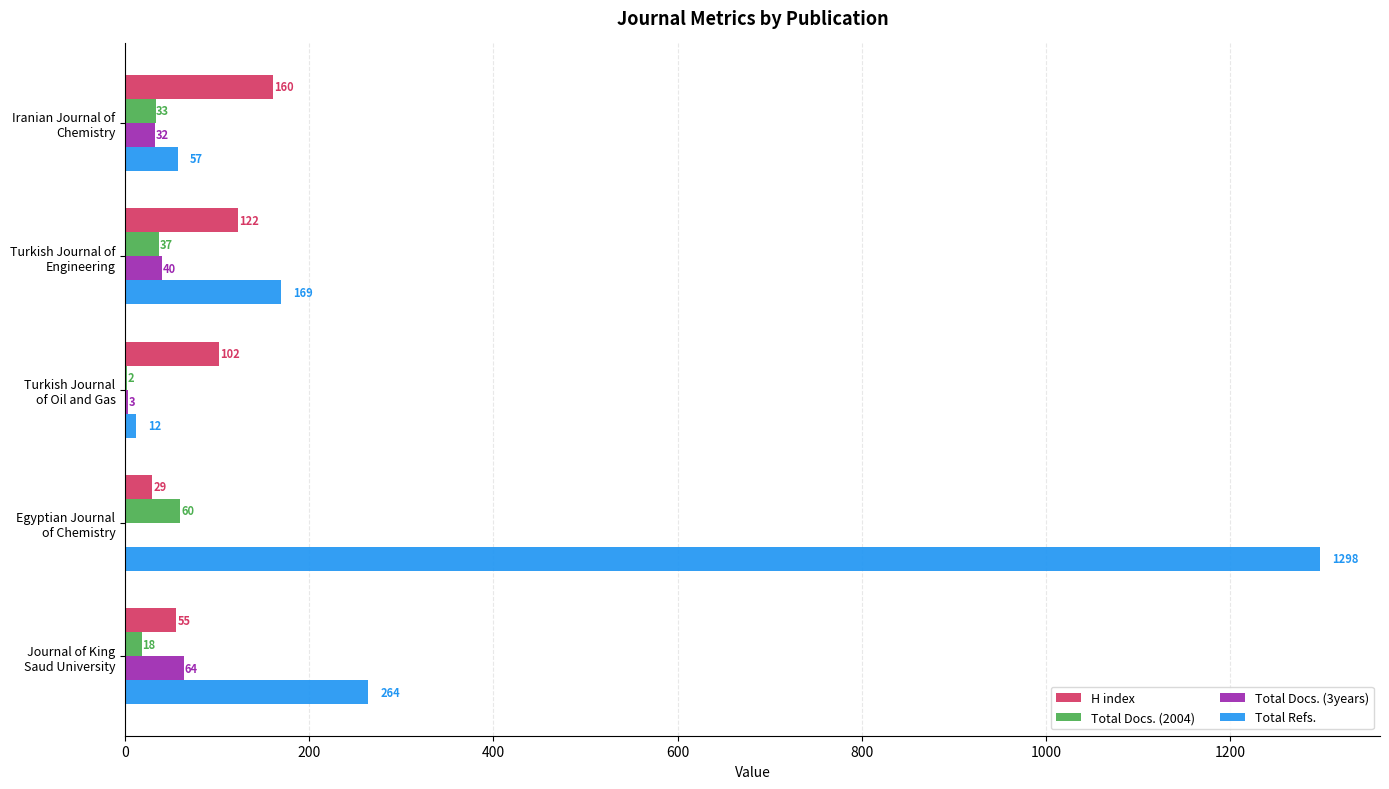

What is the highest value of the Total Refs. series?

1298